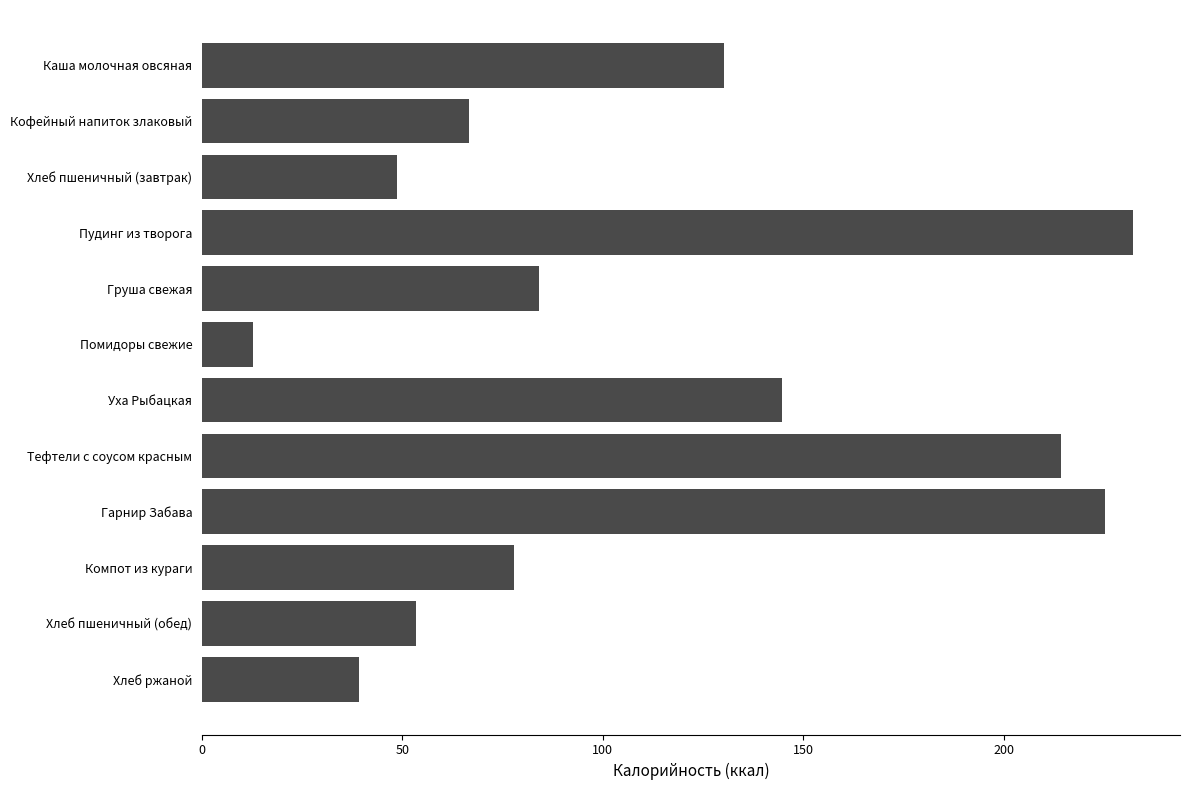

How many data points does each series have?

12